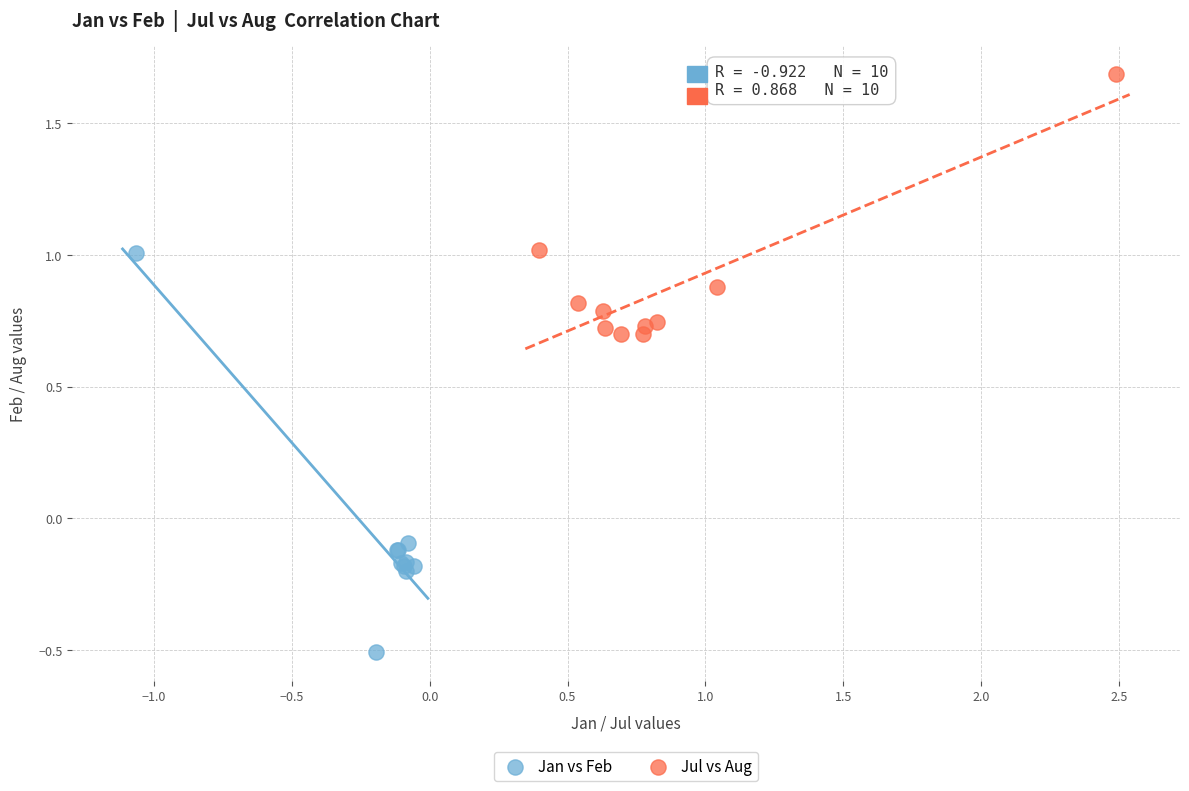

Which series reaches the minimum Y coordinate?

Jan vs Feb